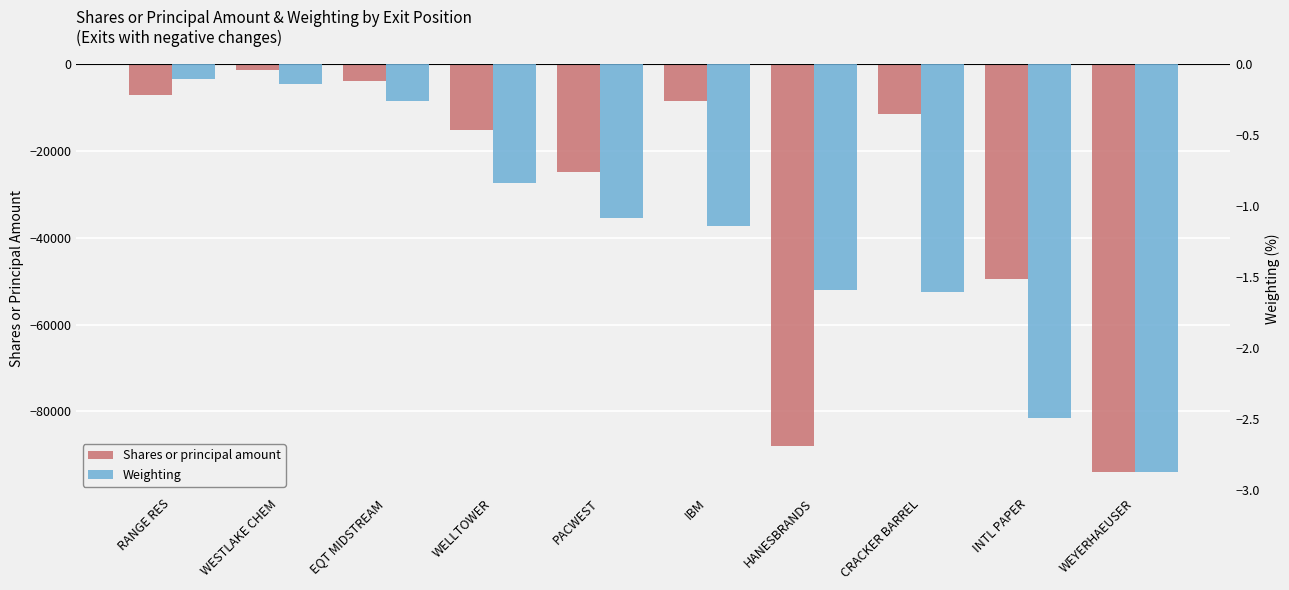

How many data points in Shares or principal amount are less than -11663?

5